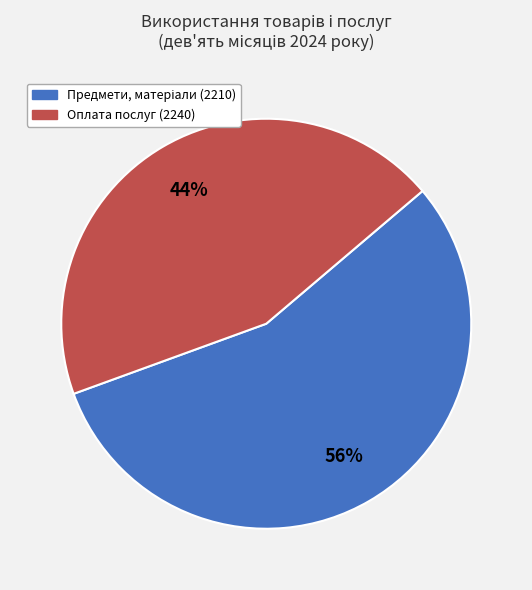

Is there a majority slice in this chart?

Yes